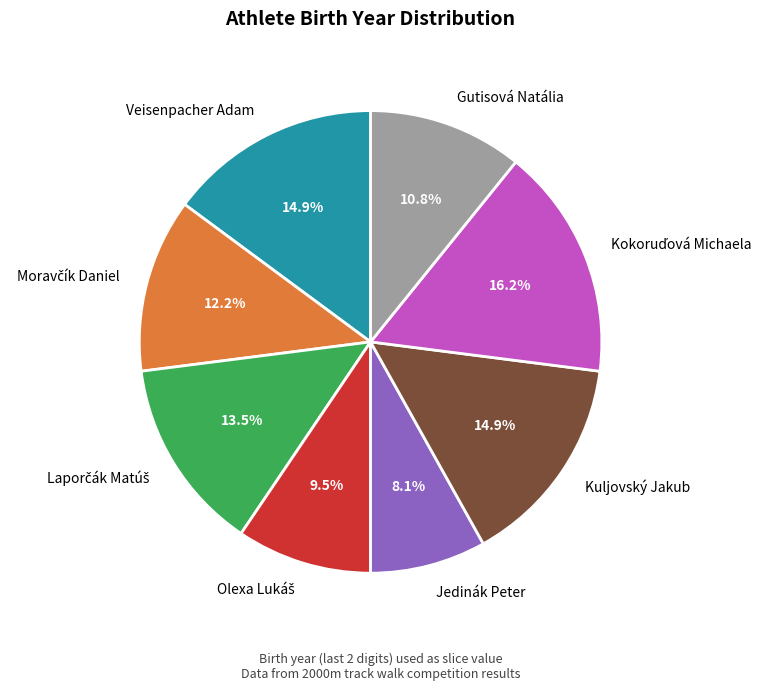

Is it true that Jedinák Peter is 18% of the pie?

False